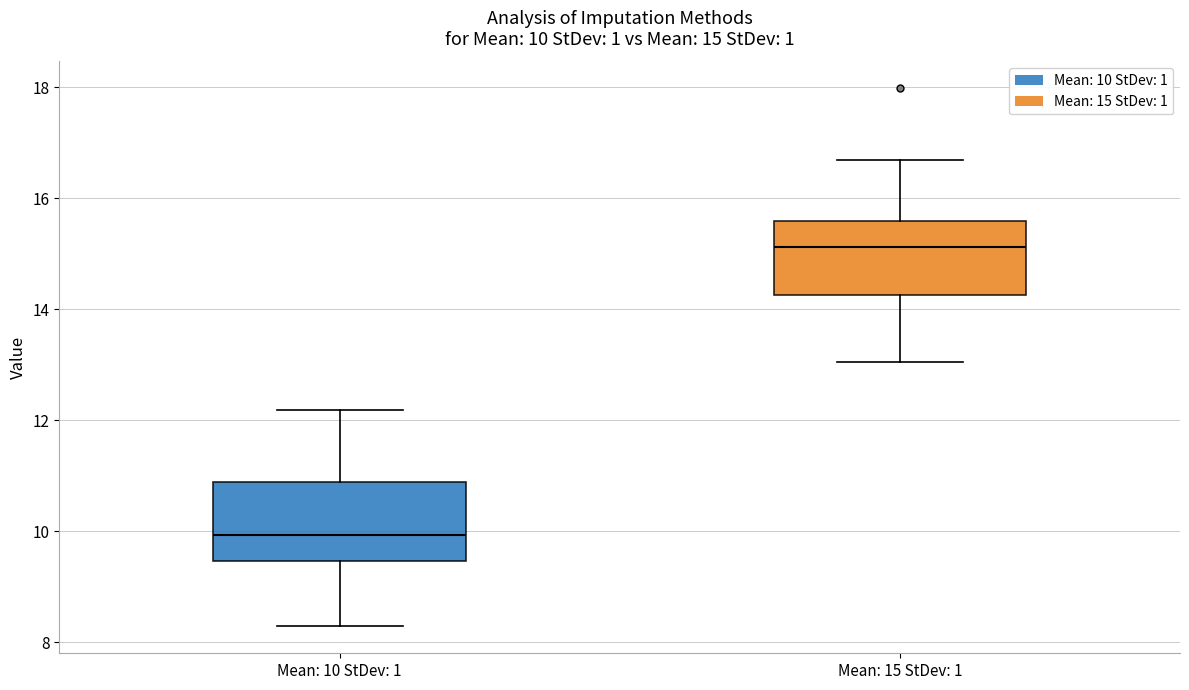

Which box has the lowest median line?

Mean: 10 StDev: 1